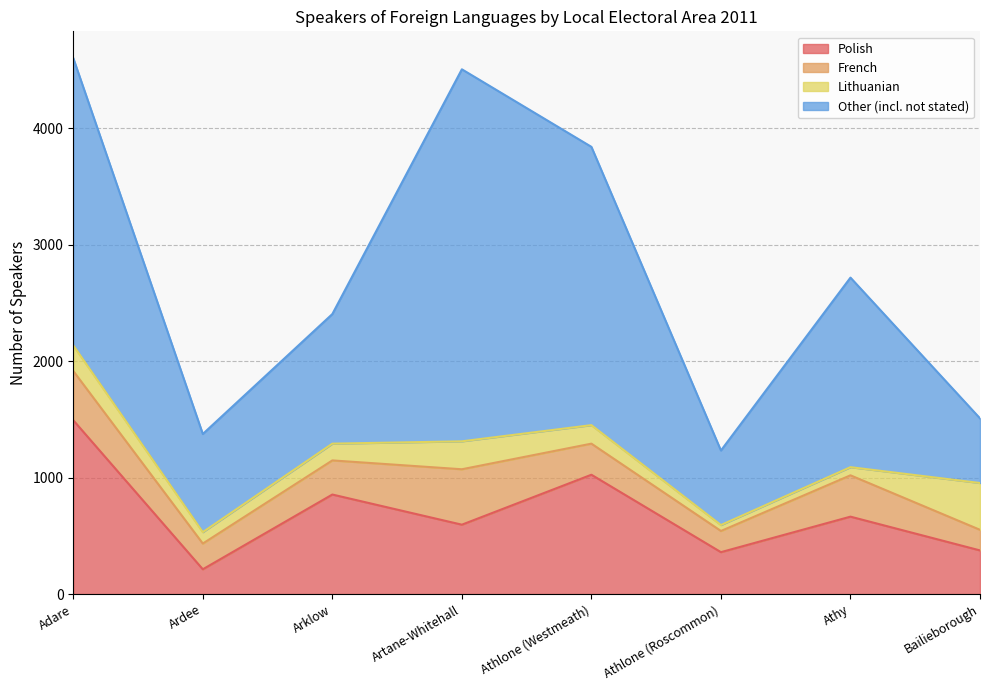

How many categories are shown in the chart?

8